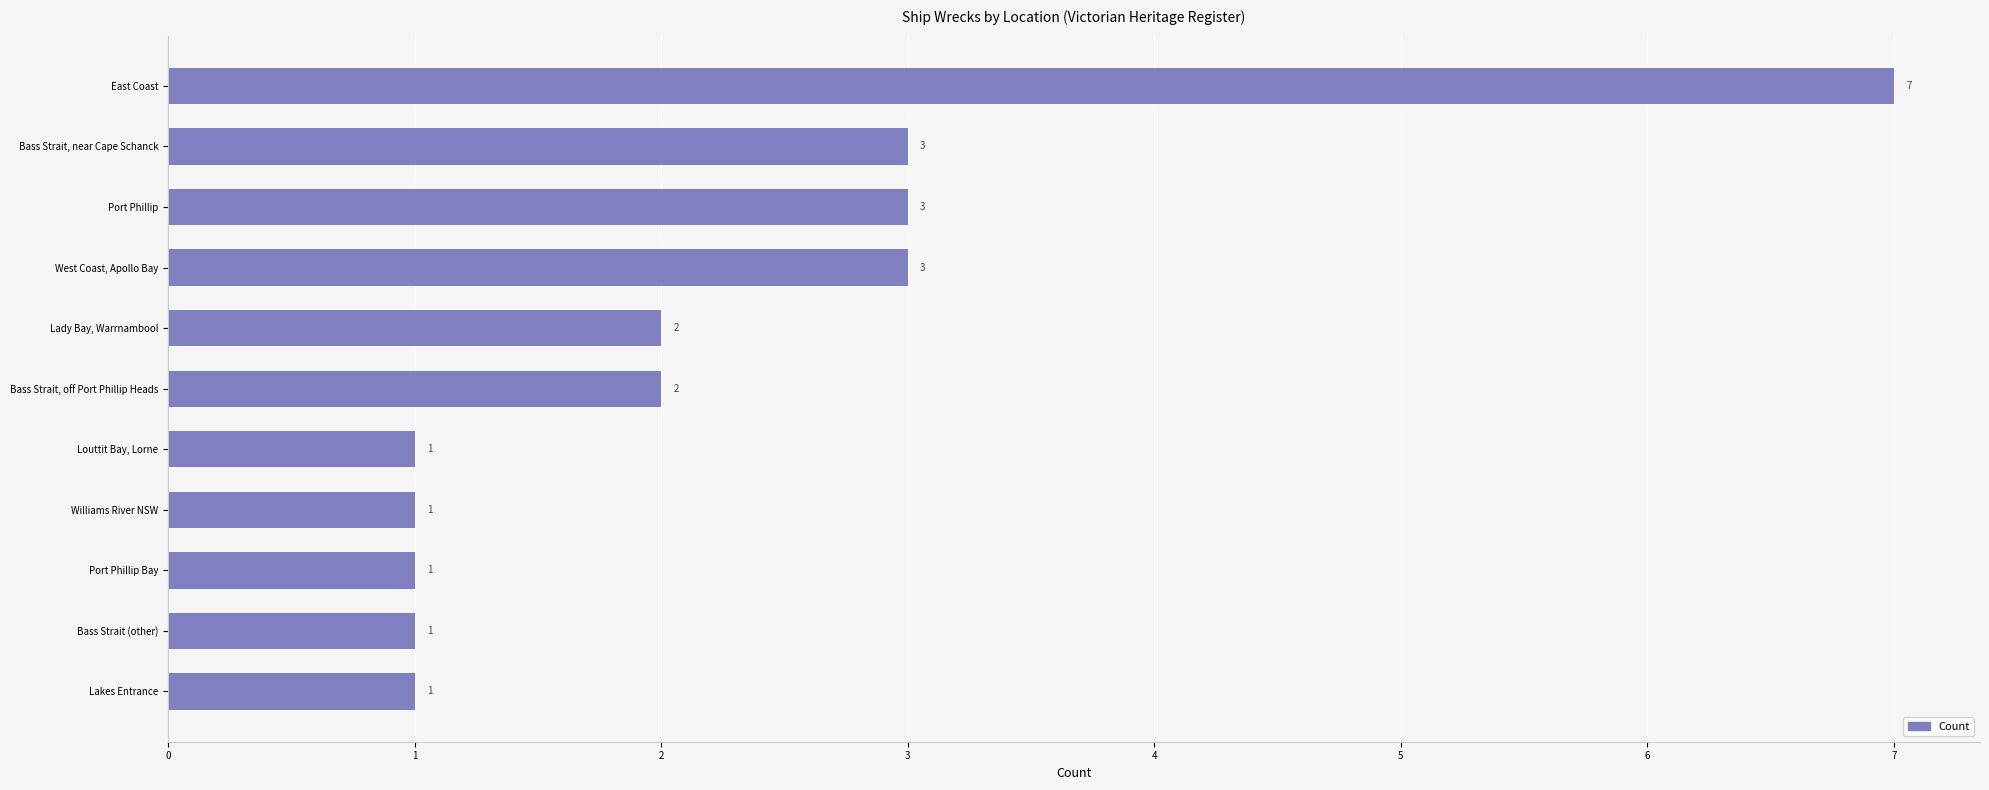

What is the sum of all values?

25